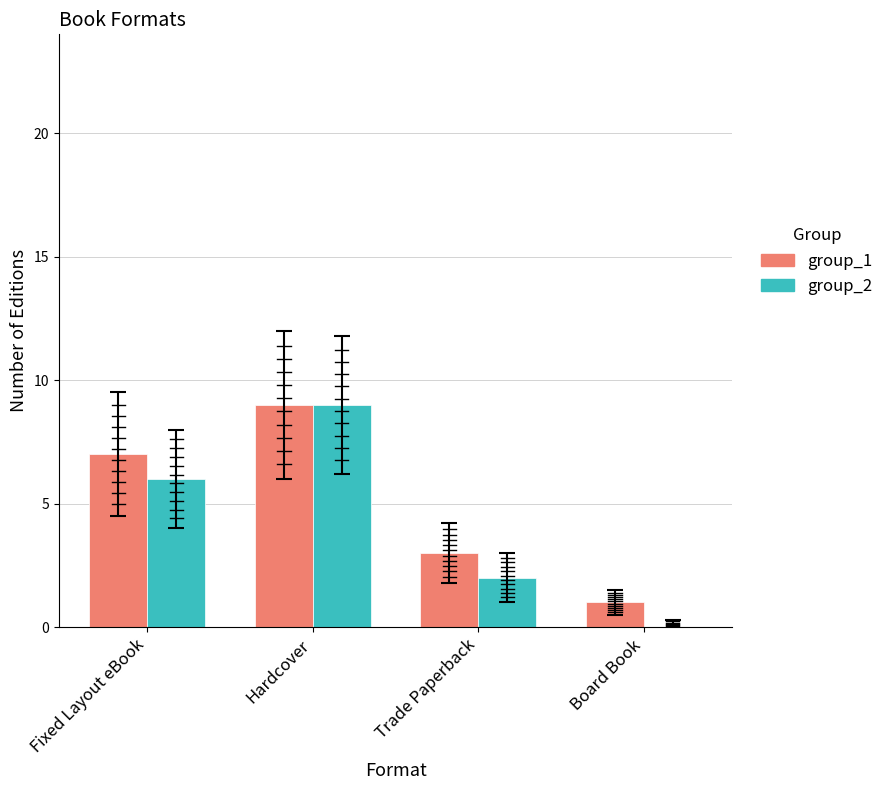

What are all the series names shown in the legend?

group_1, group_2